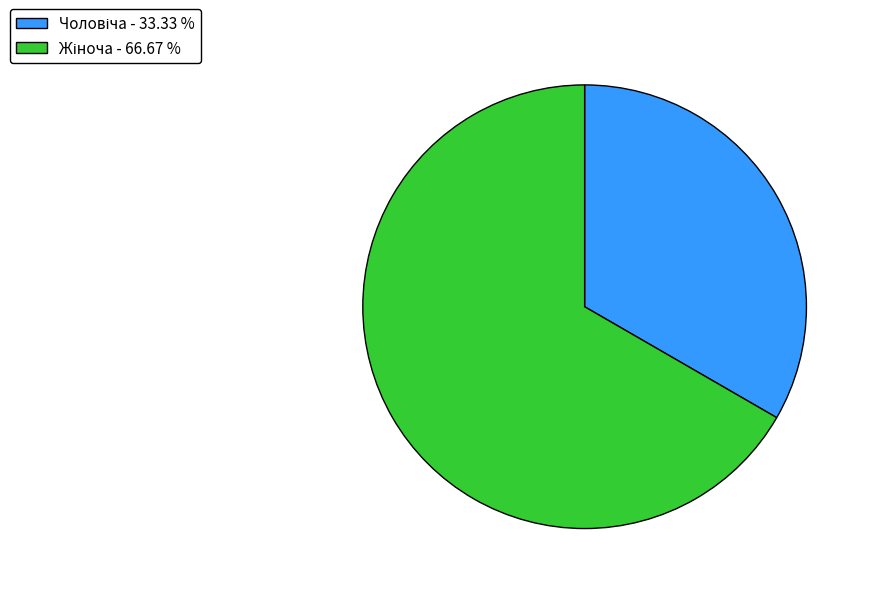

Is there any slice that represents more than half of the pie?

Yes